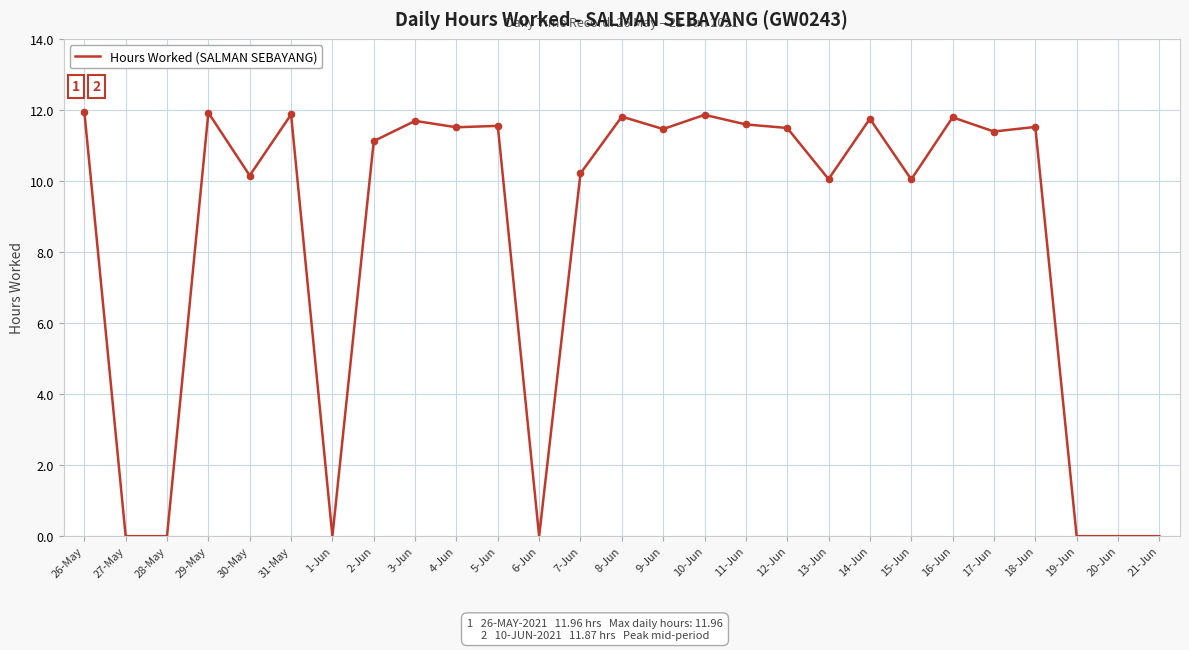

What is the ratio of the value at 30-May to the value at 31-May?

0.9